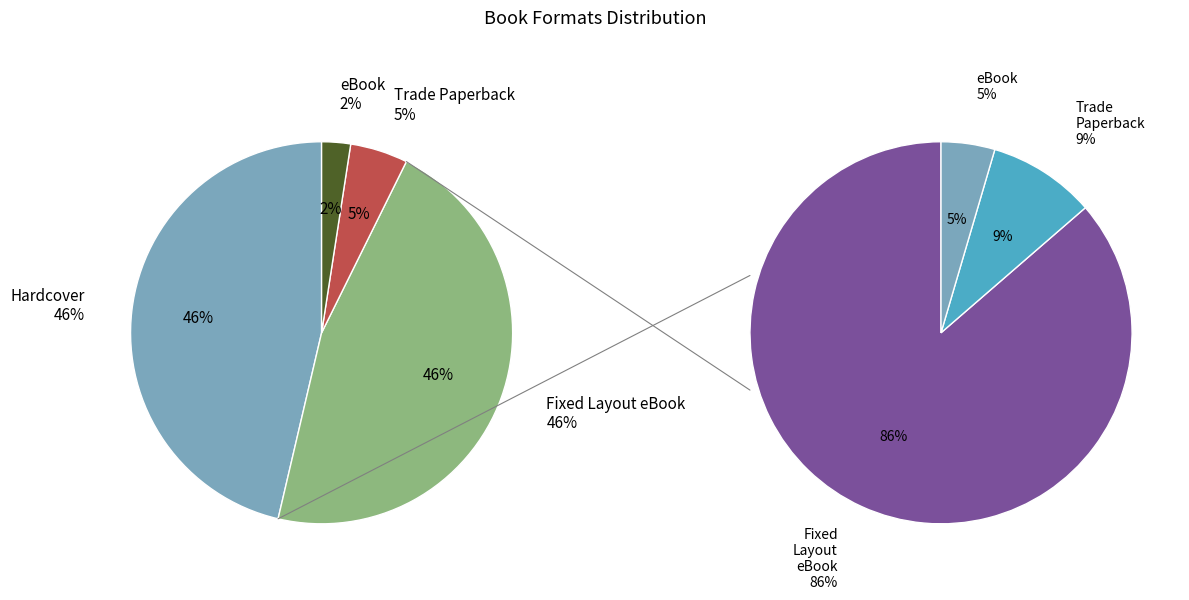

Is there a majority slice in this chart?

No